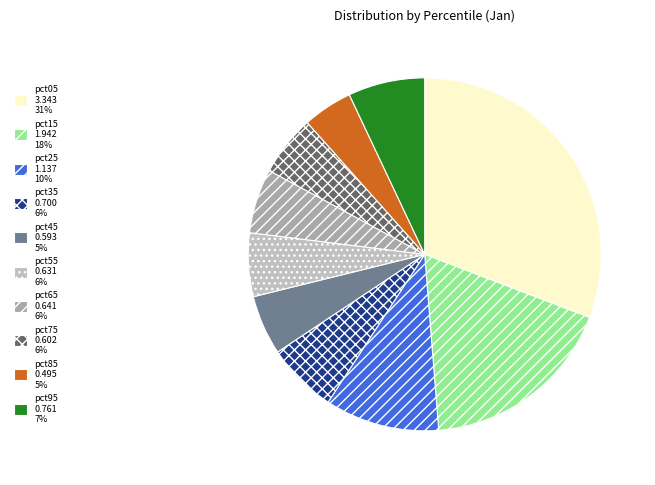

The pct25 slice represents 25% of the pie. True or false?

False